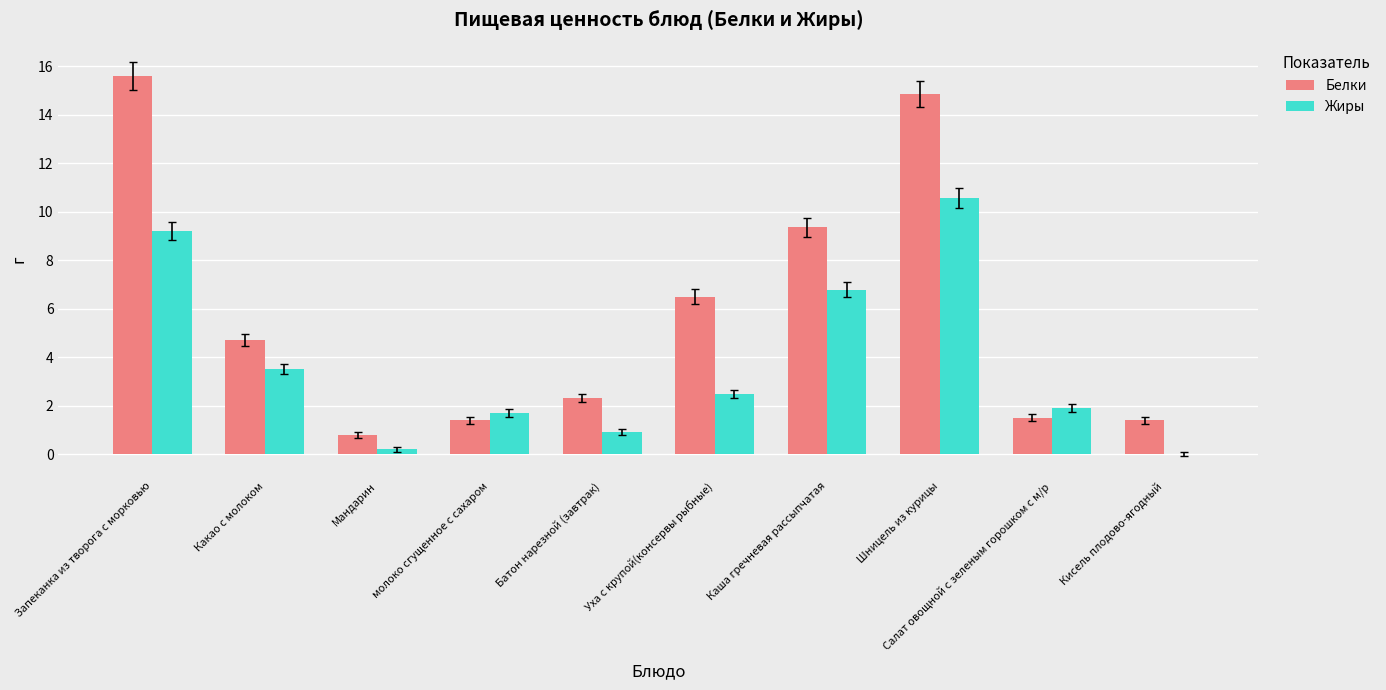

Count the number of data series in this chart.

2